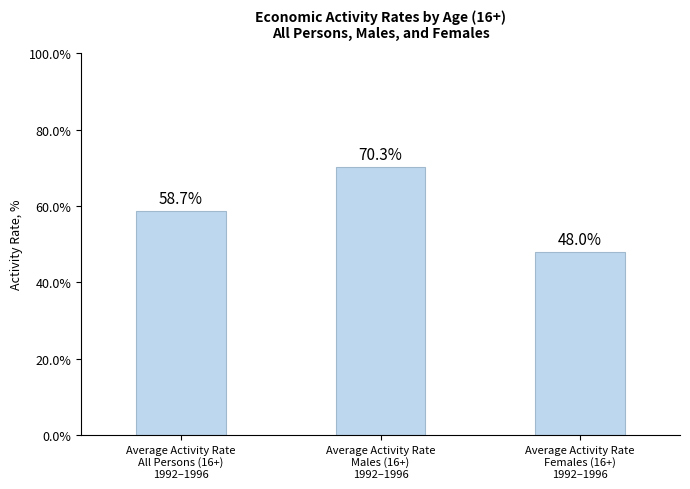

Does the chart contain any negative values?

No